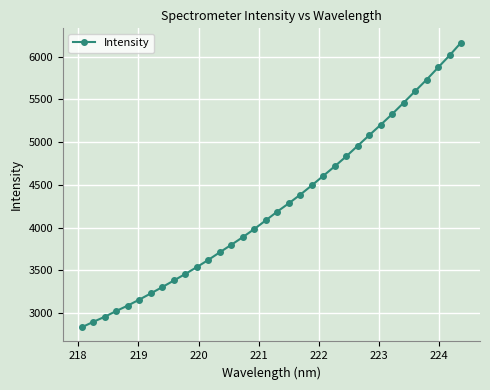

What is the value of the 9th point from the left?

3381.7